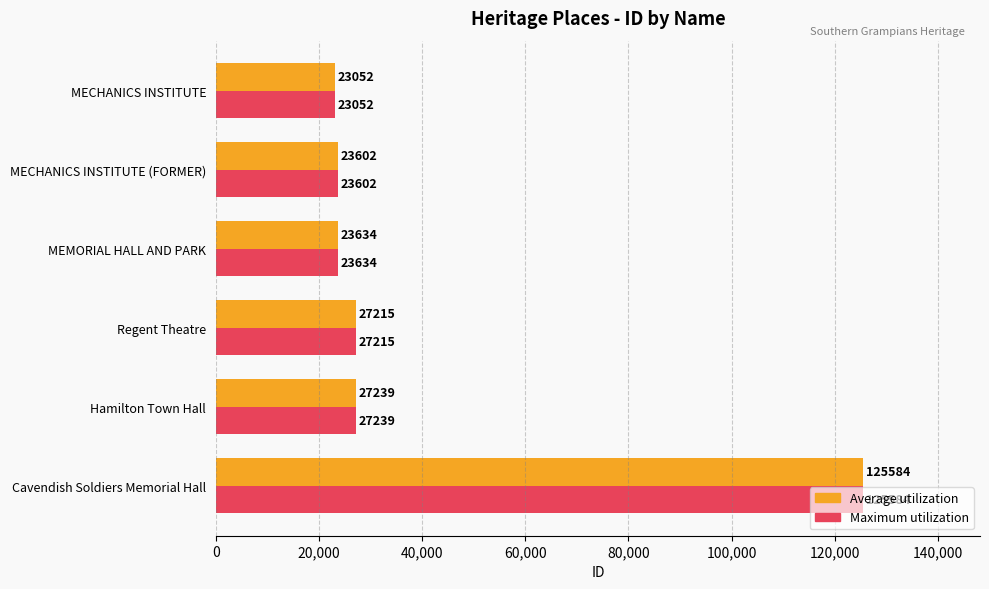

Which label corresponds to the largest value in the chart?

Cavendish Soldiers Memorial Hall